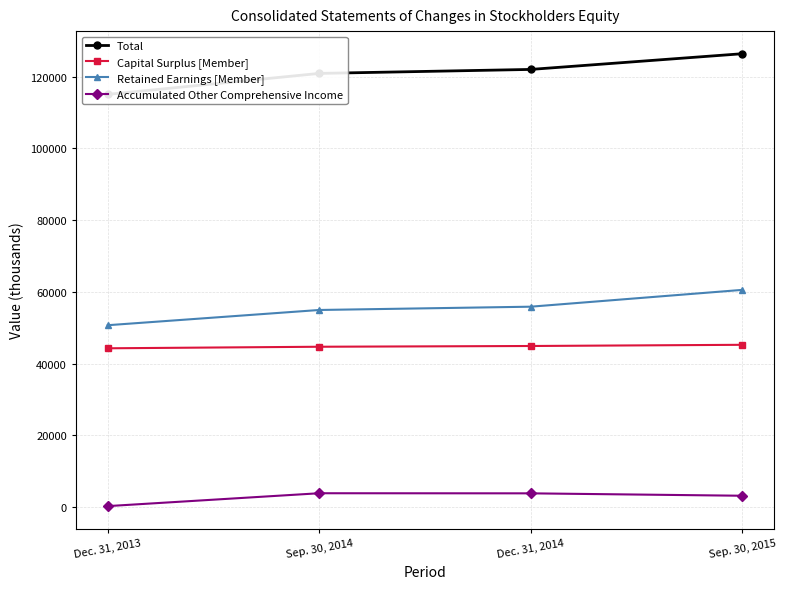

What position from the left is Dec. 31, 2014?

3